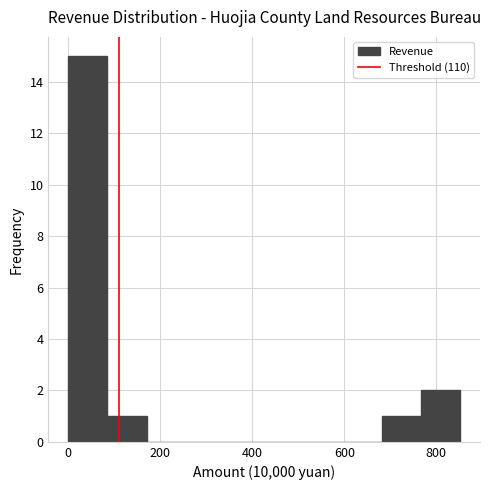

How tall is the bar that spans 0 to 80 on the x-axis? Neither the bar edges nor the heights are printed on the chart, so give them approximately, as read against the axes.

15